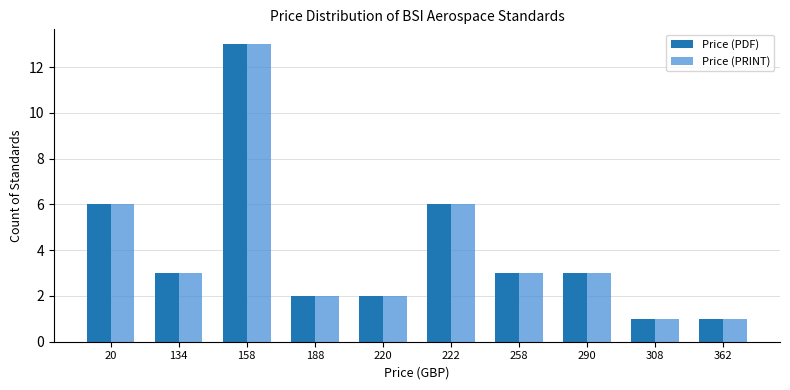

Which category has the highest value in the Price (PRINT) series?

158